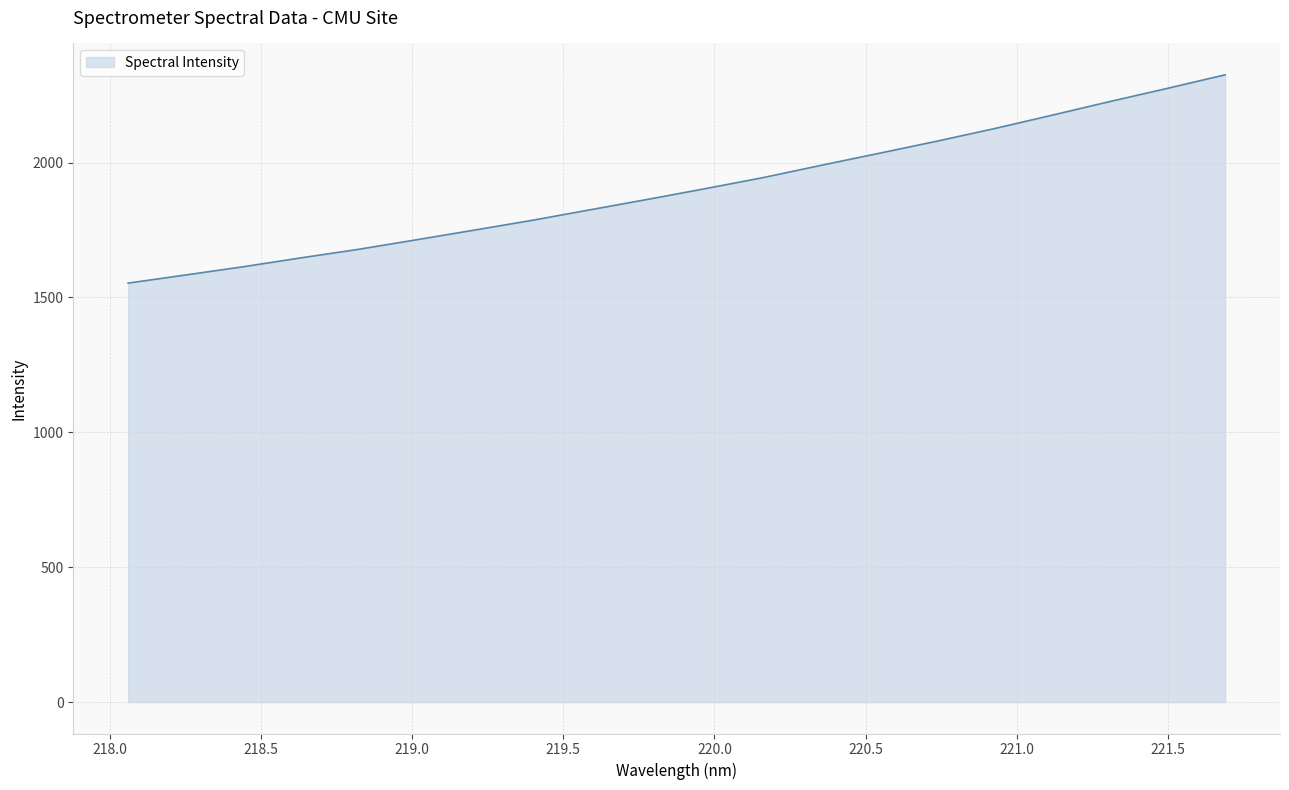

How many values are below 1903?

10